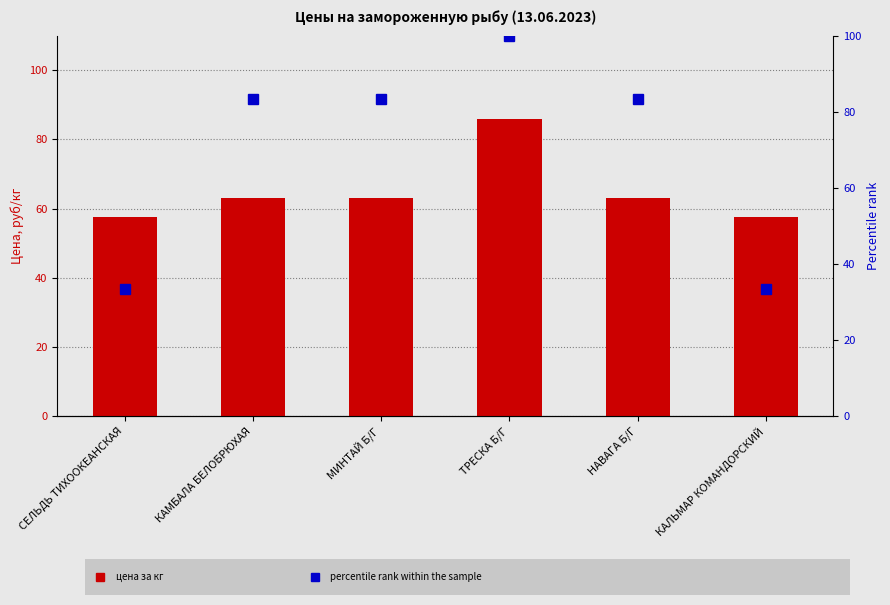

What is the label of the 5th bar from the left?

НАВАГА Б/Г